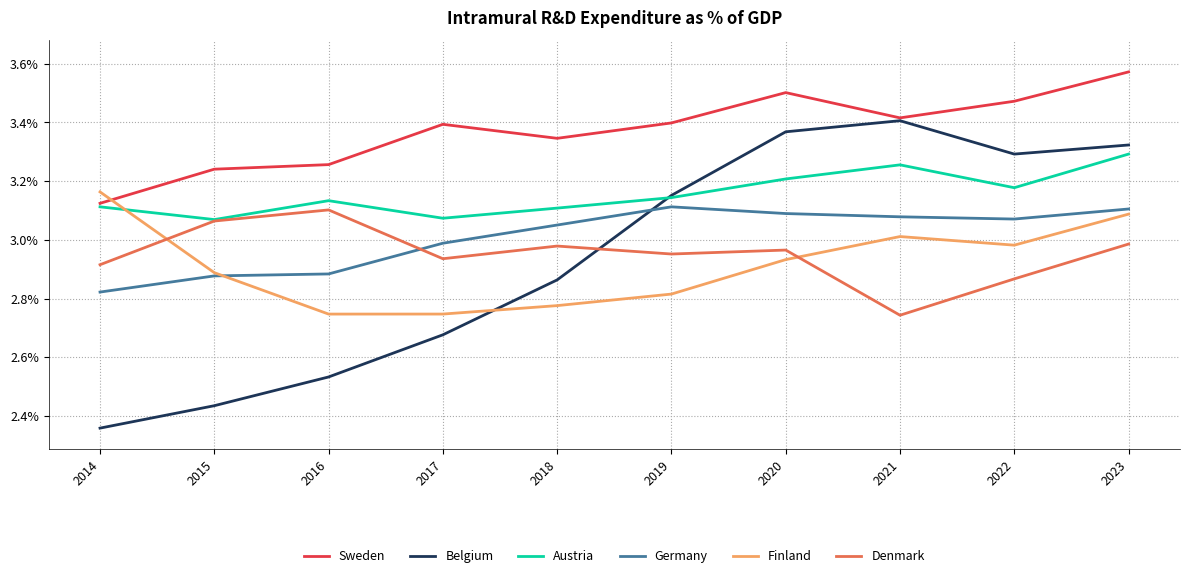

What is the sum of the Germany values at 2015 and 2014?

0.1